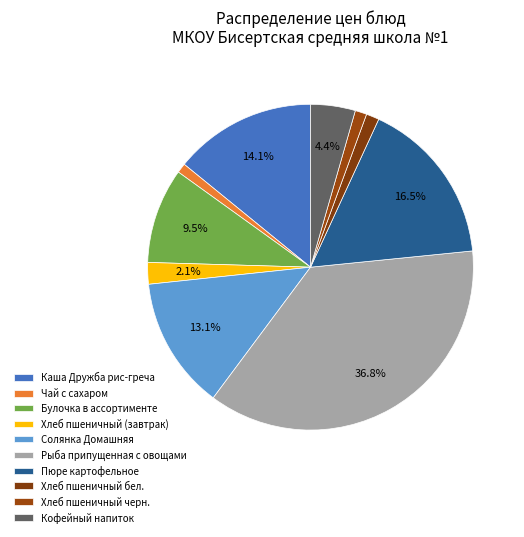

To the nearest percent, what portion does Рыба припущенная с овощами represent?

37%